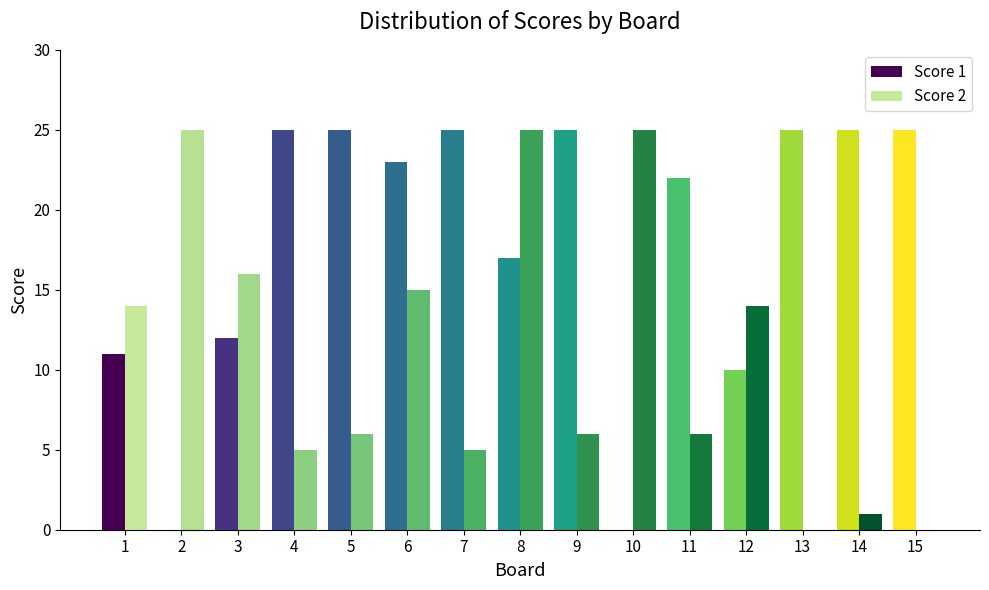

Between 3 and 10, which series saw the biggest shift?

Score 1